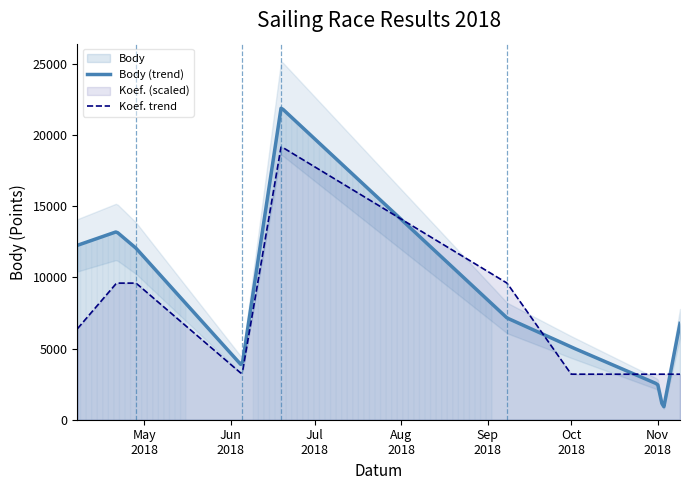

At which category is the sum across all series the highest?

2018-06-19